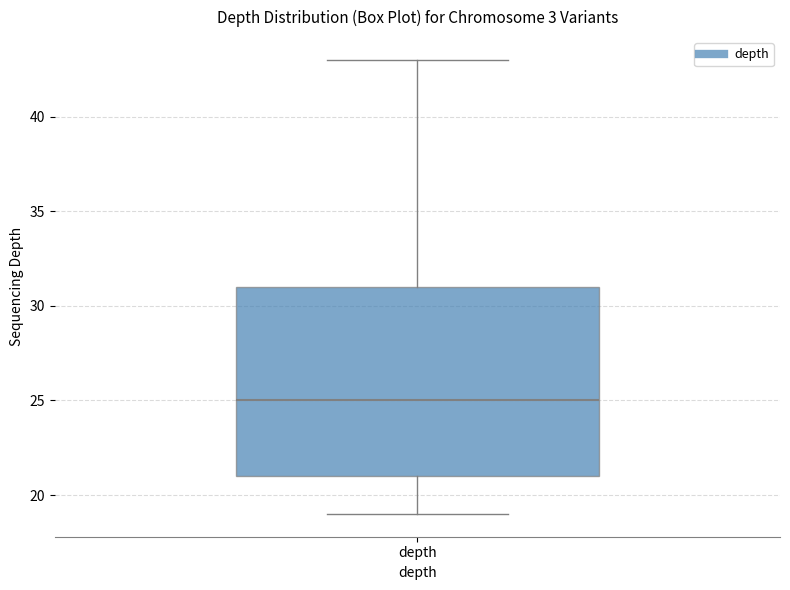

Where does the upper whisker of the box for depth end on the y-axis? The values are not printed on the chart, so give them approximately, as read against the axis.

43